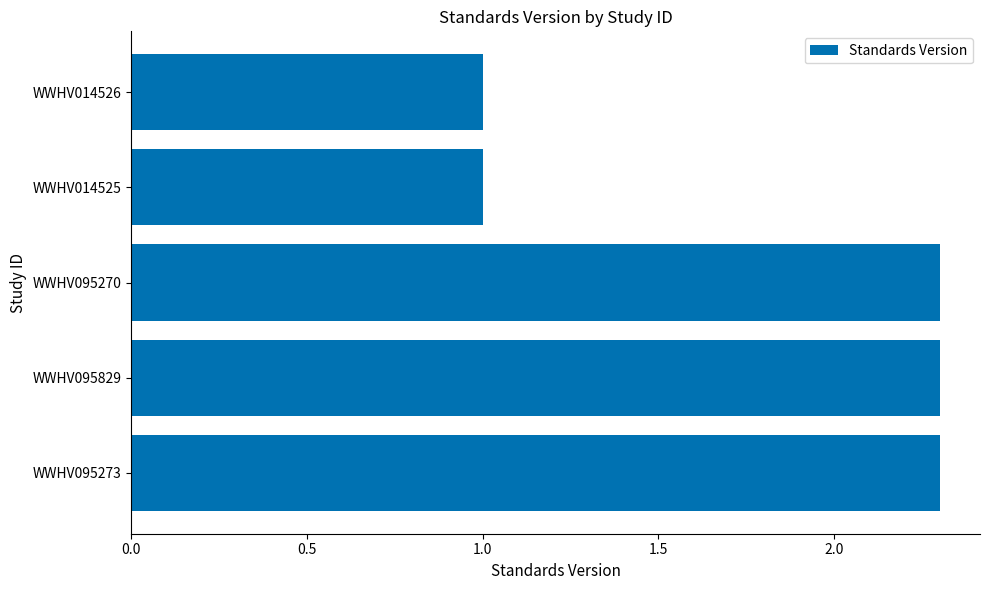

What is the smallest value displayed?

1.0